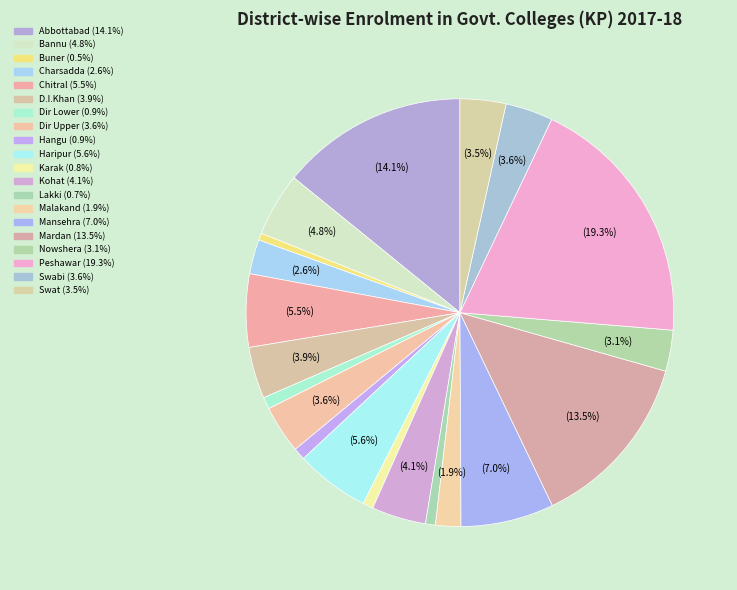

The Mansehra slice represents 7% of the pie. True or false?

True